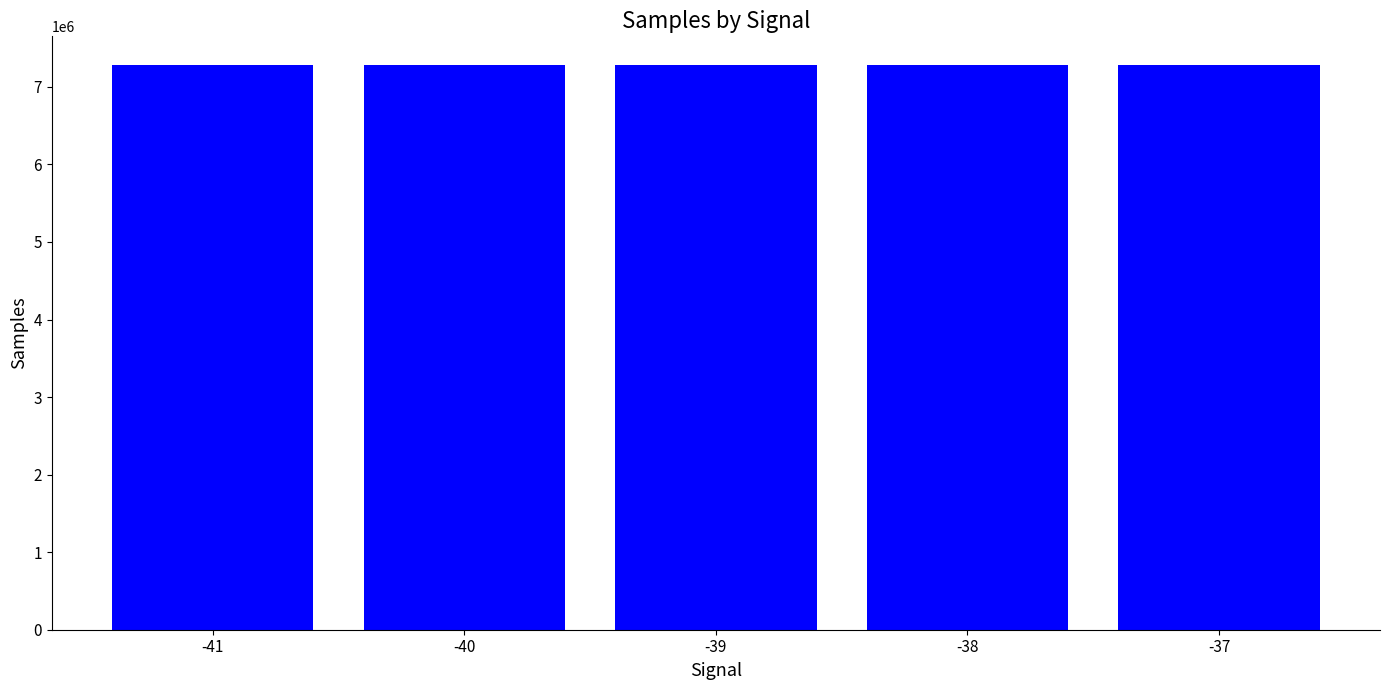

What is the sum of all values?

36423588.5